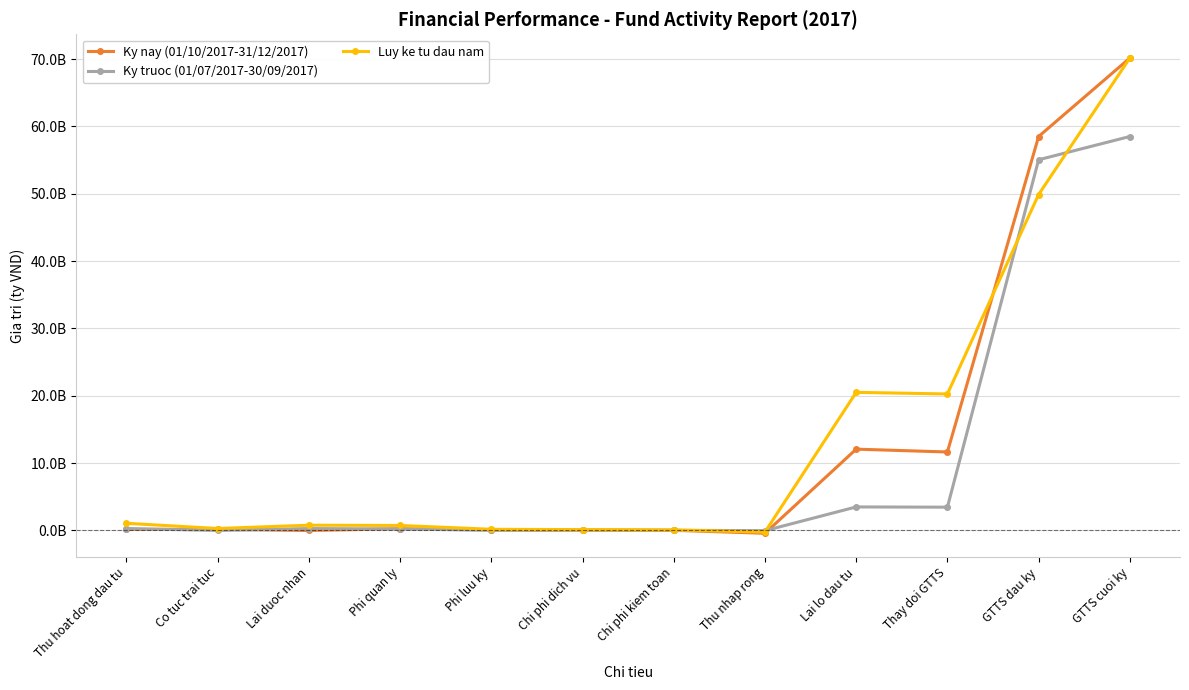

At Chi phi dich vu, list the series in order from largest to smallest.

Luy ke tu dau nam, Ky nay (01/10/2017-31/12/2017), Ky truoc (01/07/2017-30/09/2017)